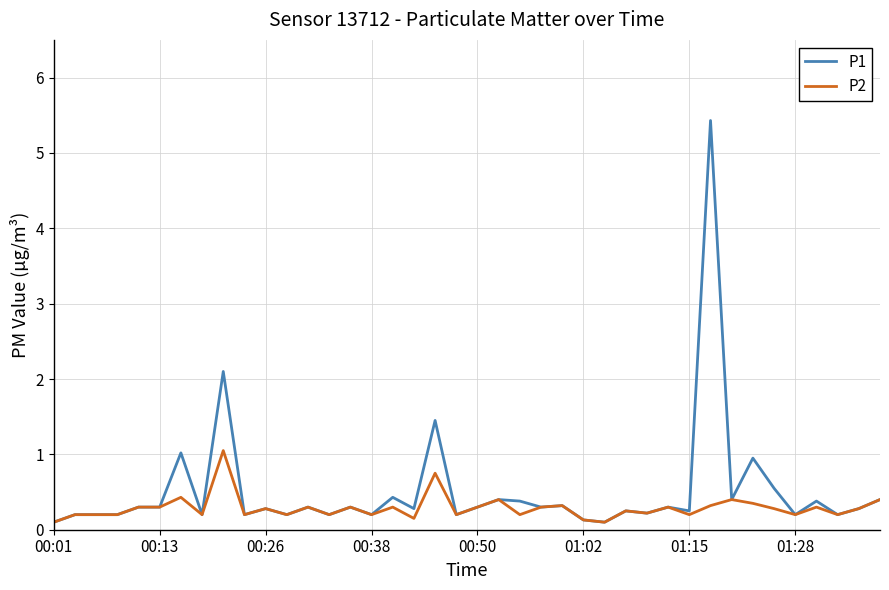

Rank the series by their maximum value, from lowest to highest.

P2, P1